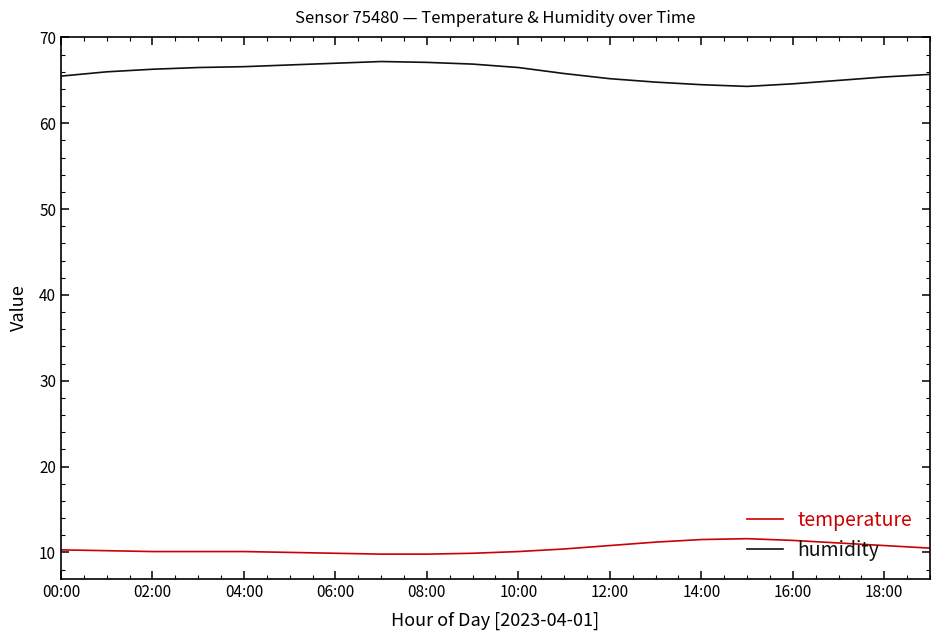

What is the difference between the maximum and minimum values in the temperature series?

1.8